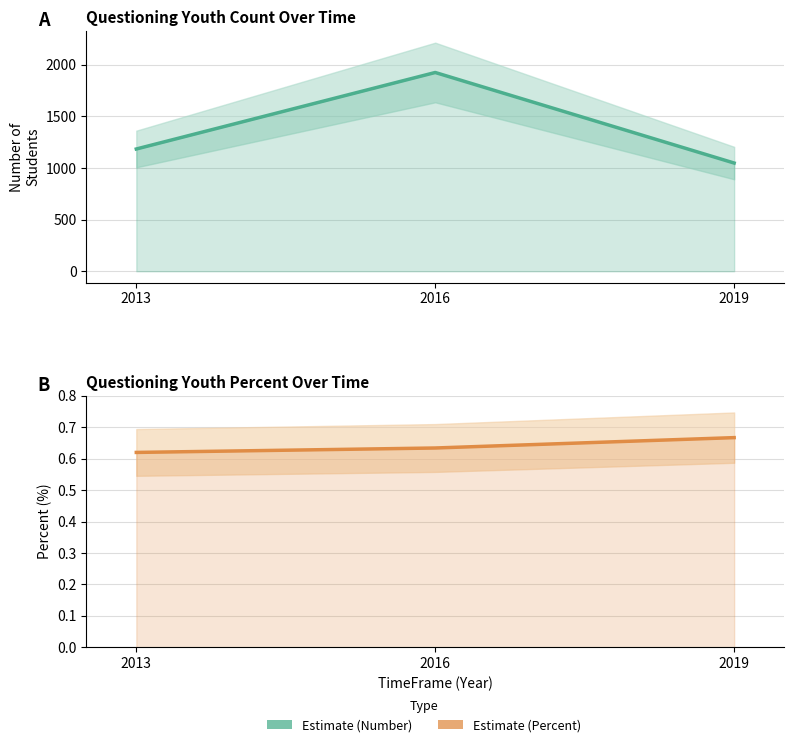

What is the sum of all Estimate values?

4157.0